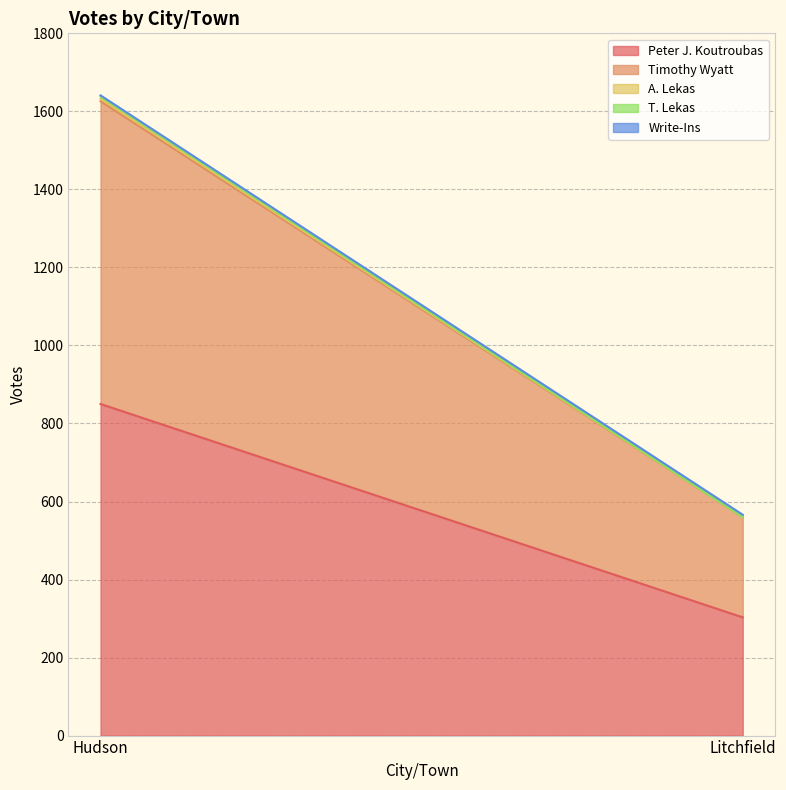

Which series has the widest spread of values?

Peter J. Koutroubas